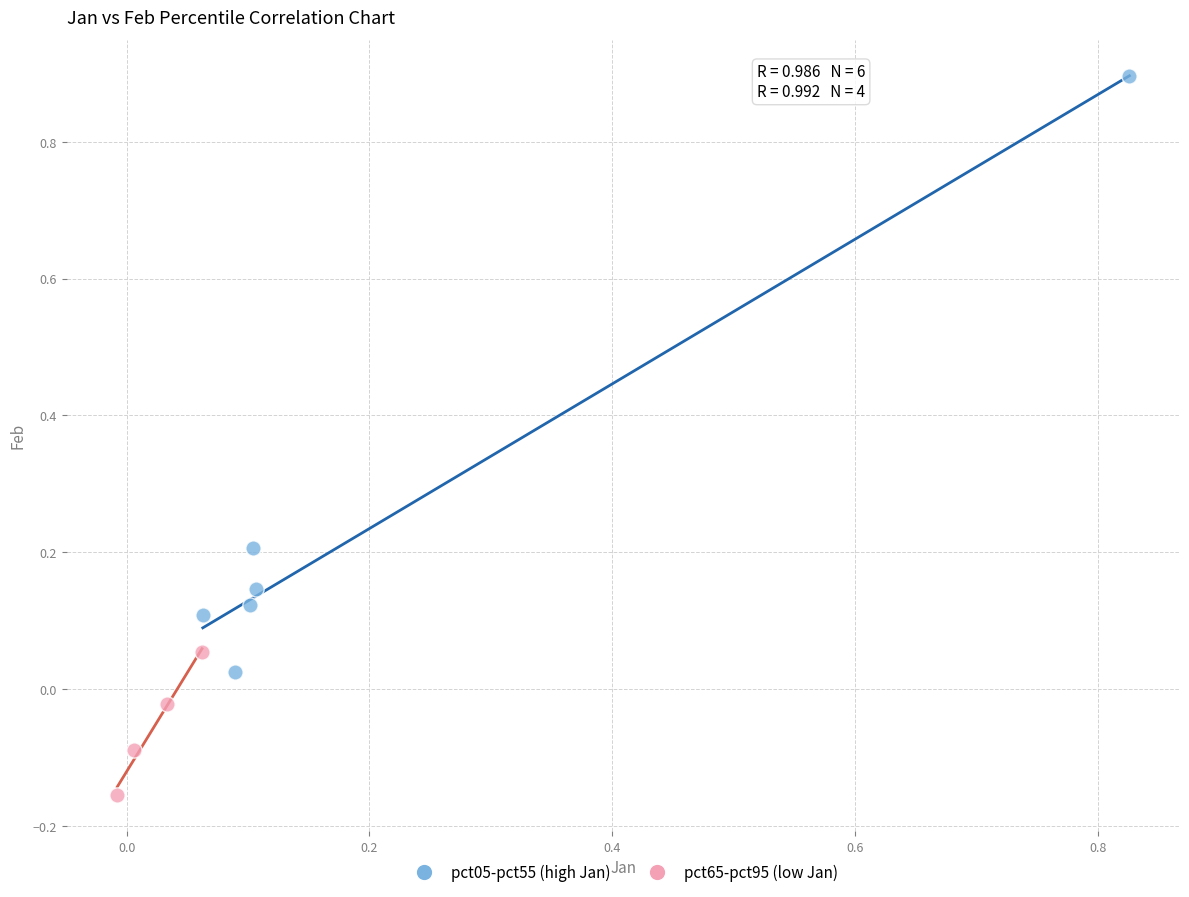

Which series contains the lowest Y value?

pct65-pct95 (low Jan)